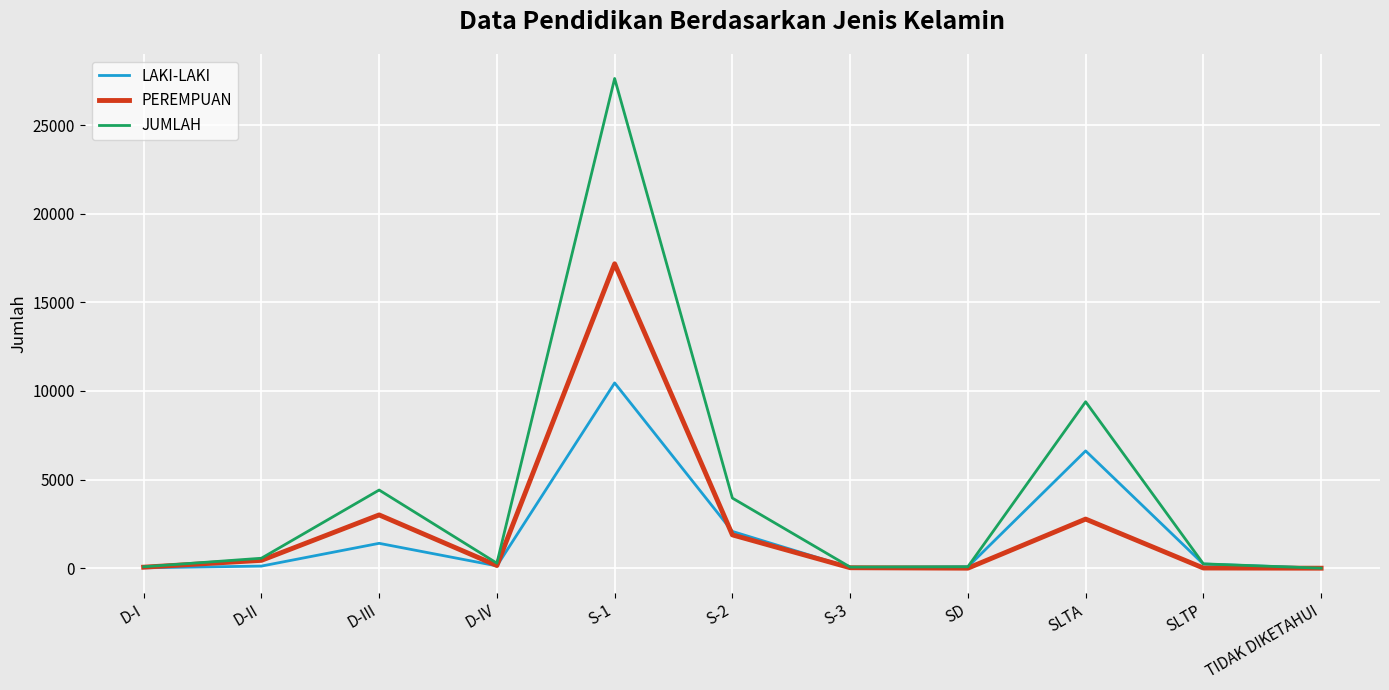

What is the greatest value displayed?

27630